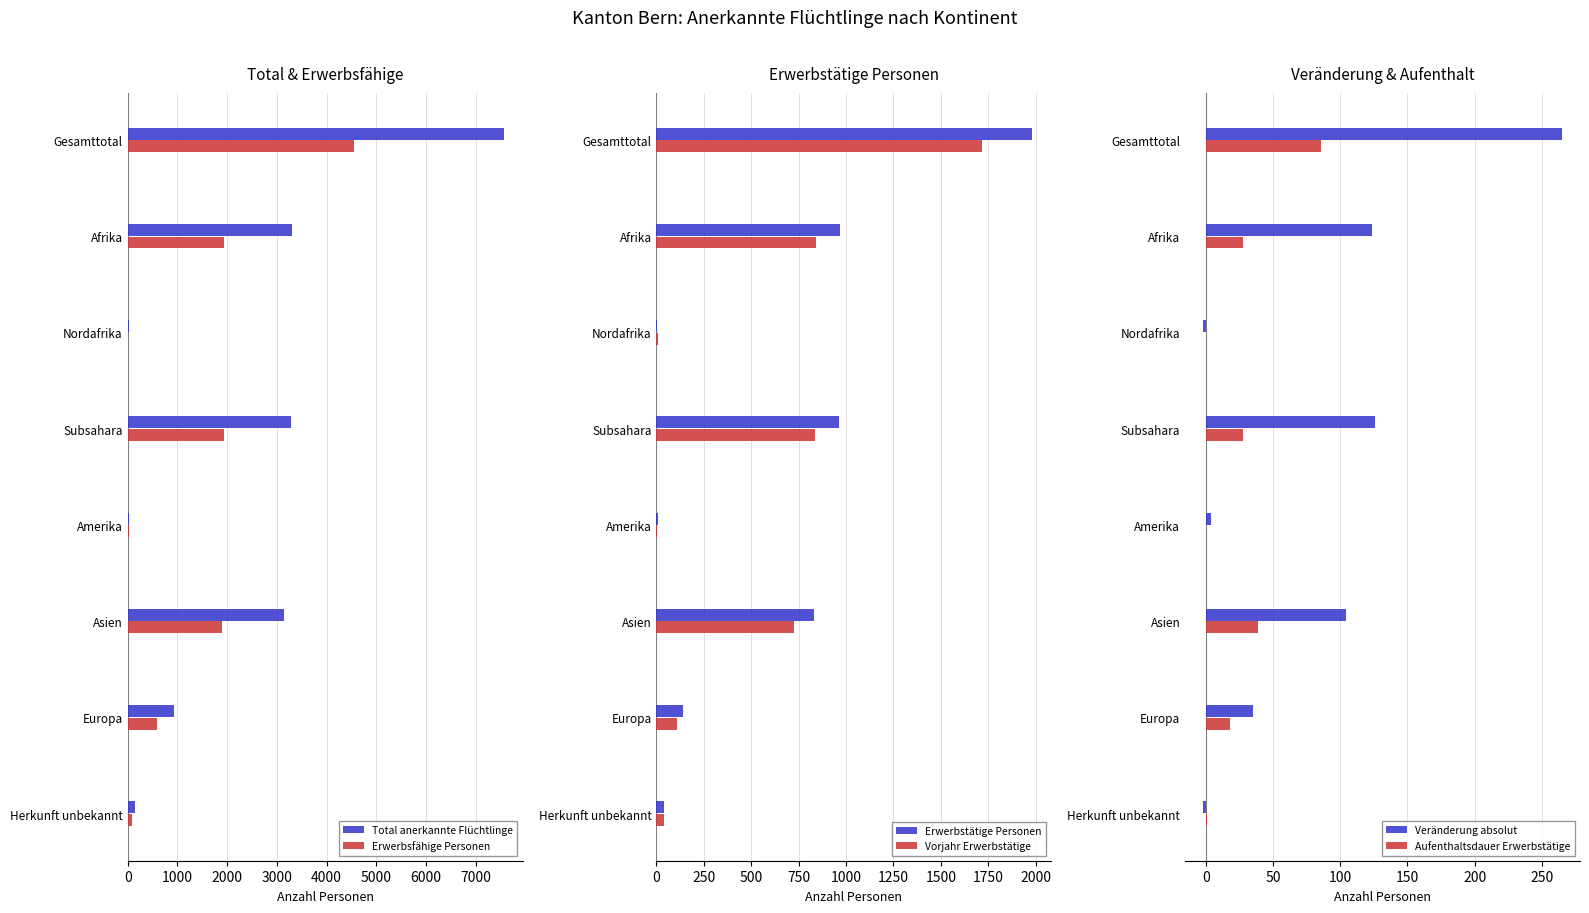

Which series changed the most between 0 and 3000?

Total anerkannte Flüchtlinge